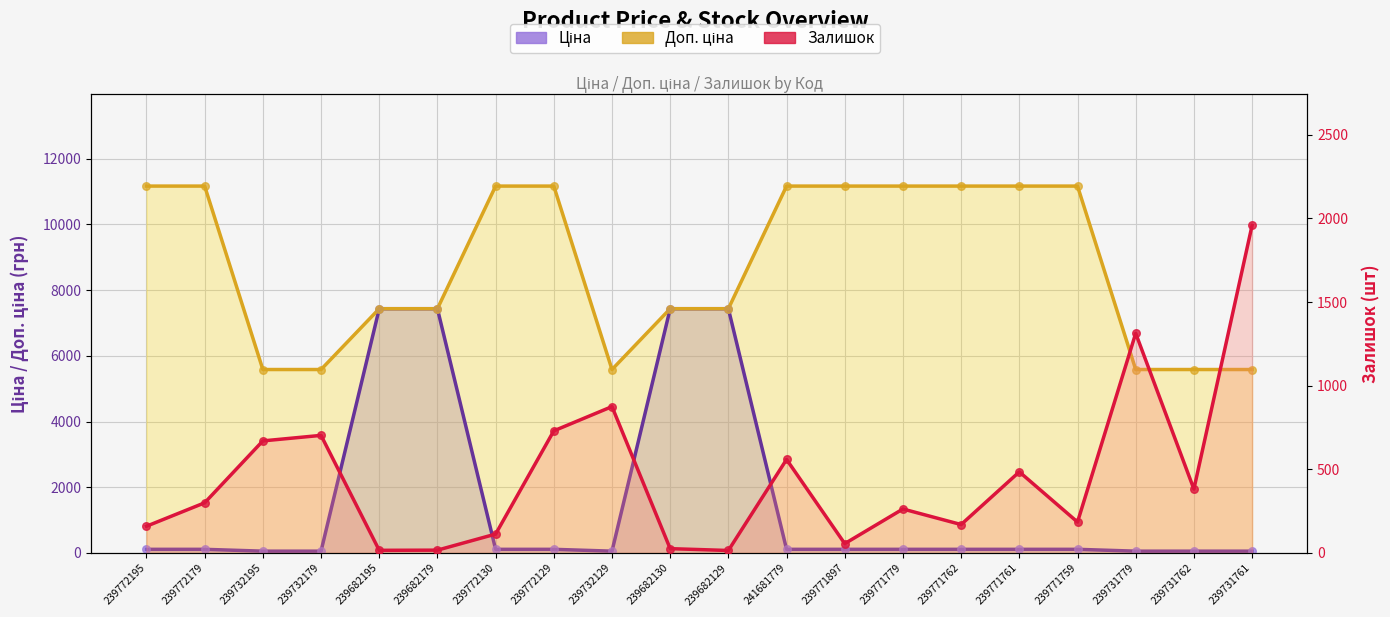

At which category is the sum across all series the highest?

239682130